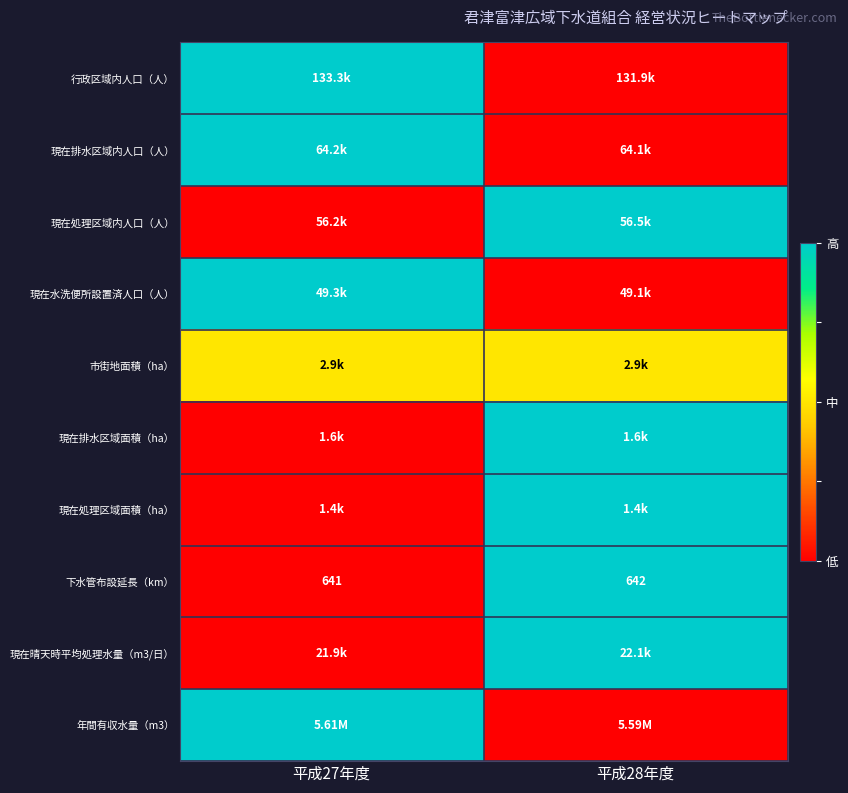

List the labels in order of 下水管布設延長（km） value, smallest first.

平成27年度, 平成28年度